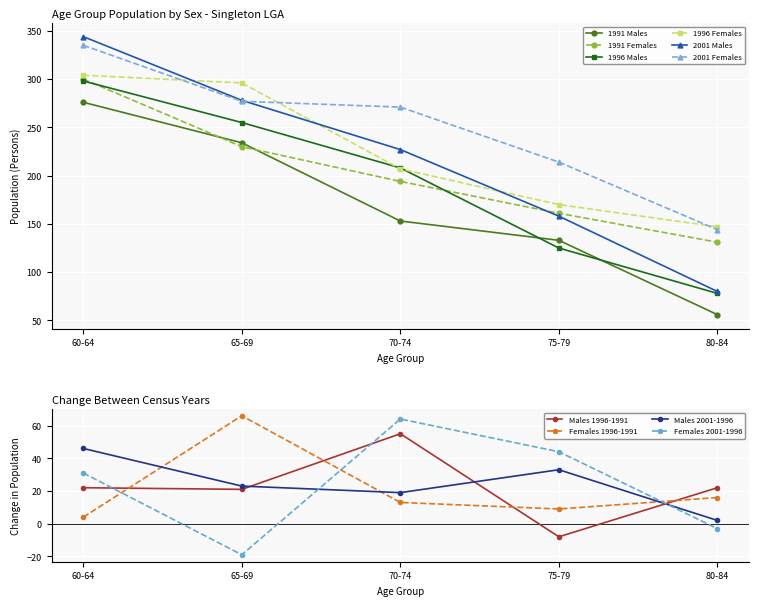

What is the maximum value for 2001 Males?

344